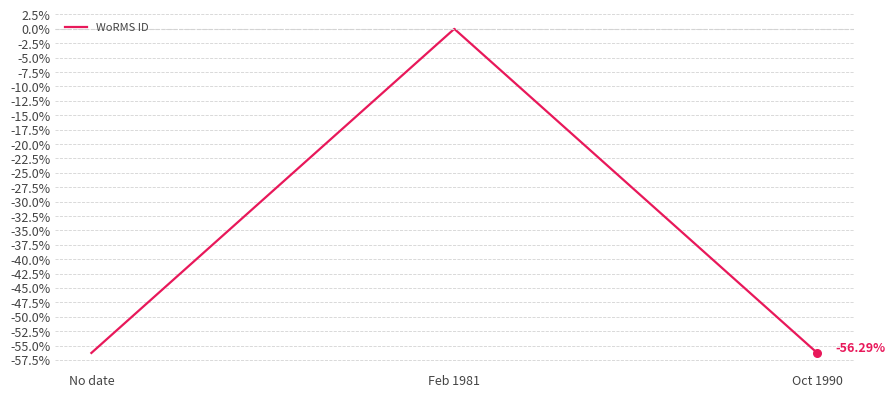

Between Feb 1981 and Oct 1990, which is larger?

Feb 1981